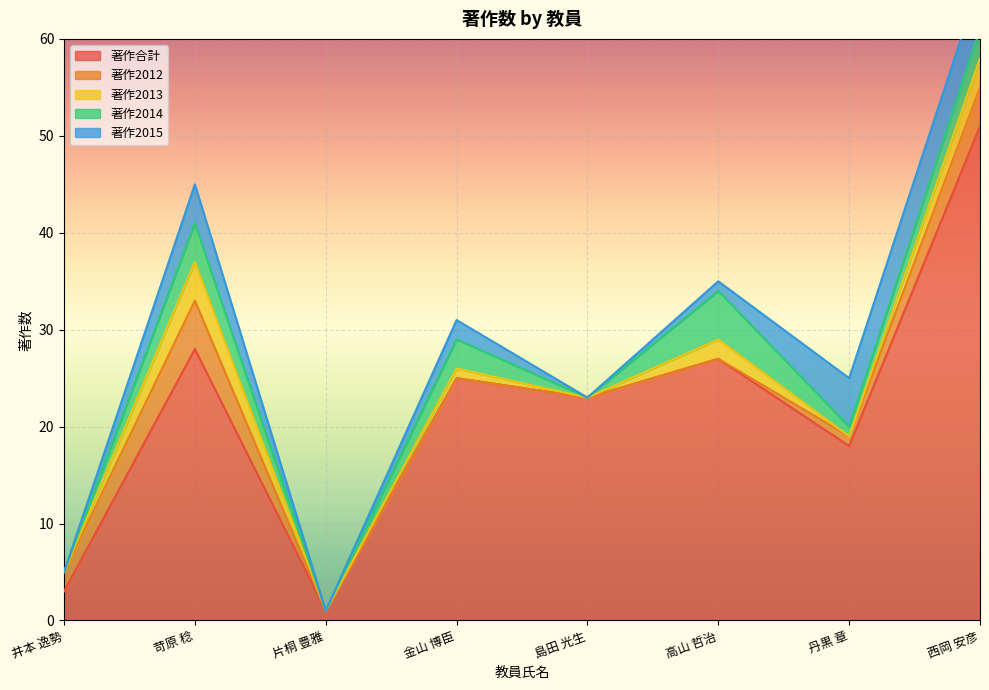

Reading left to right, list all the values displayed in this chart.

著作合計: 3	28	1	25	23	27	18	51
著作2012: 2	5	0	0	0	0	1	4
著作2013: 0	4	0	1	0	2	0	3
著作2014: 0	4	0	3	0	5	1	3
著作2015: 0	4	0	2	0	1	5	5